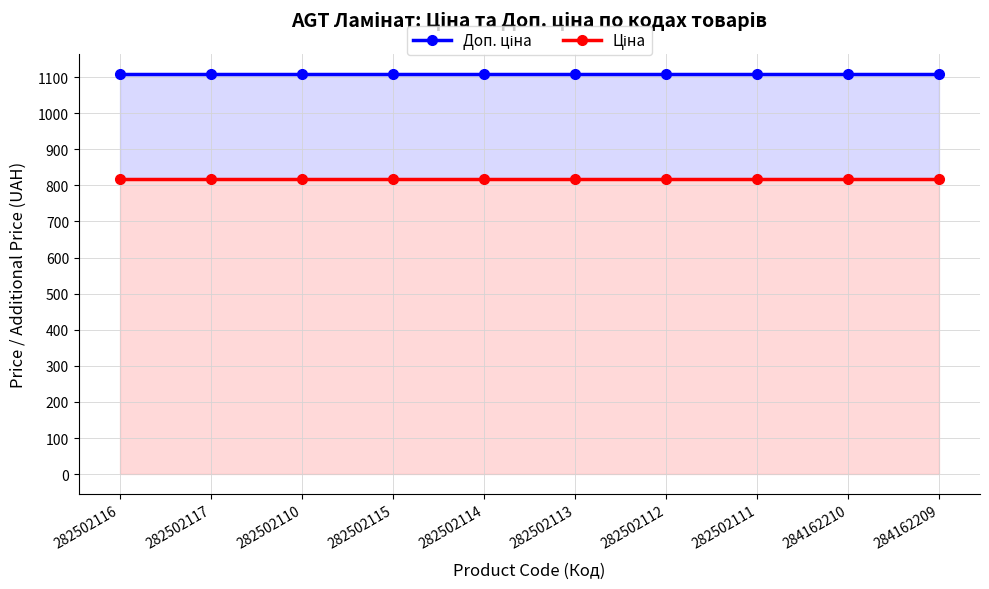

What is the maximum value for Ціна?

818.5